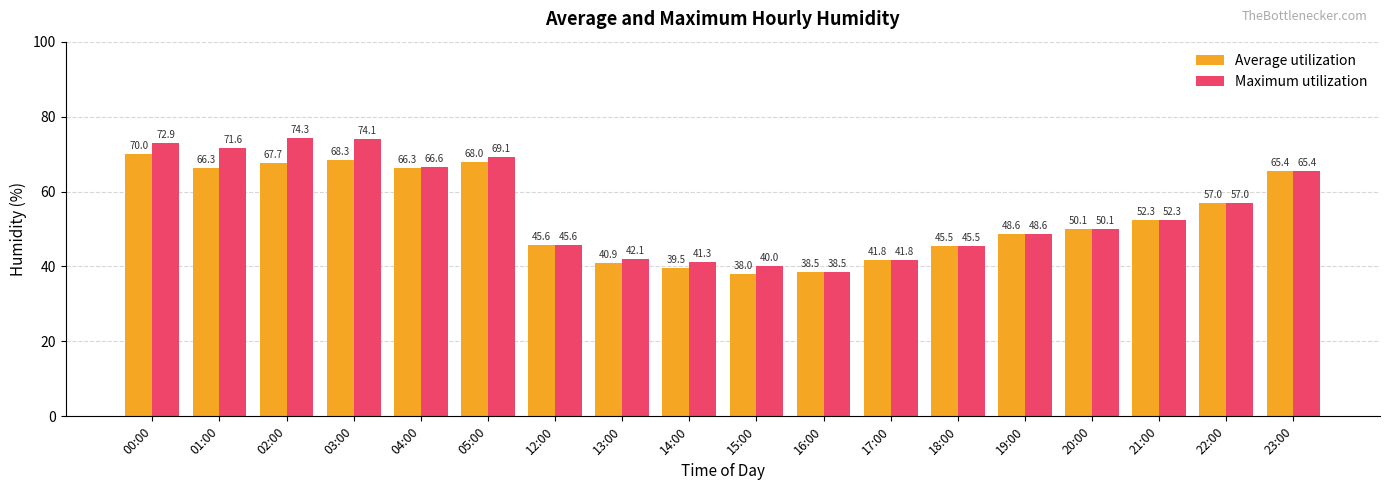

True or false: Maximum utilization has a value of 72.9 at 00:00.

True